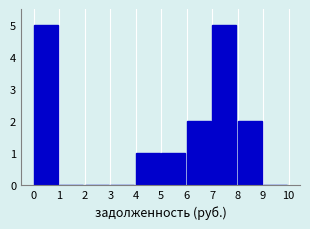

Reading left to right, transcribe all the data shown in this chart.

0=5	1=0	2=0	3=0	4=1	5=1	6=2	7=5	8=2	9=0